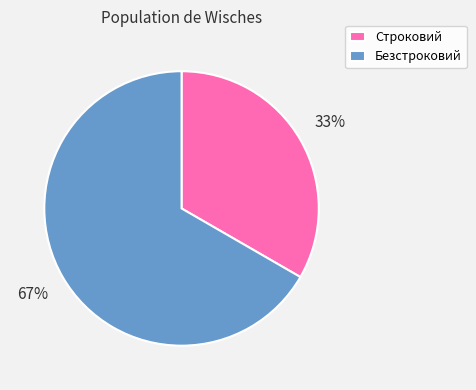

What percentage is the Строковий slice, to the nearest percent?

33%